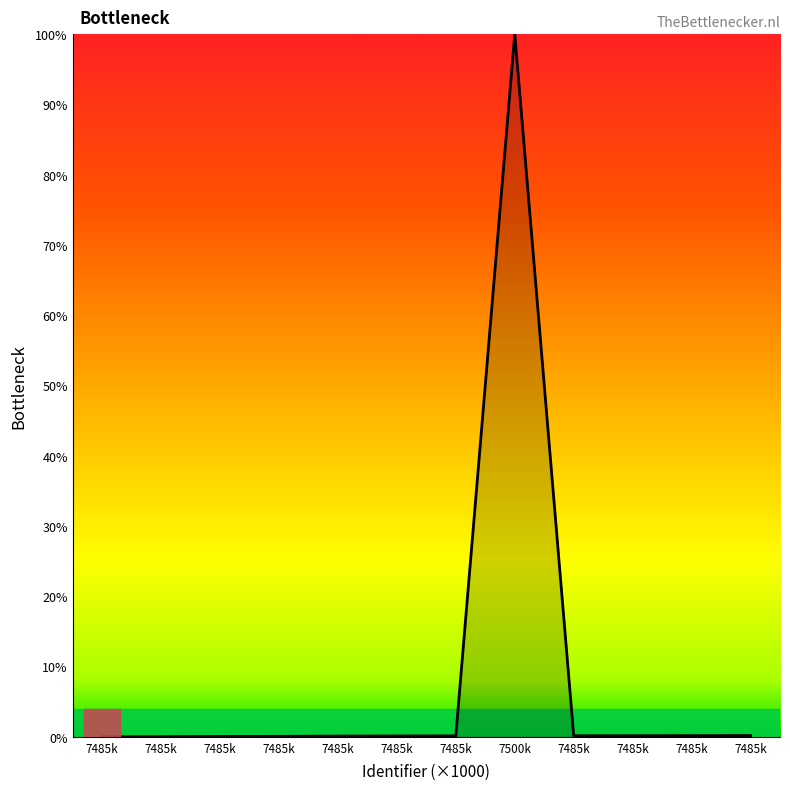

How many lines are shown in the chart?

1